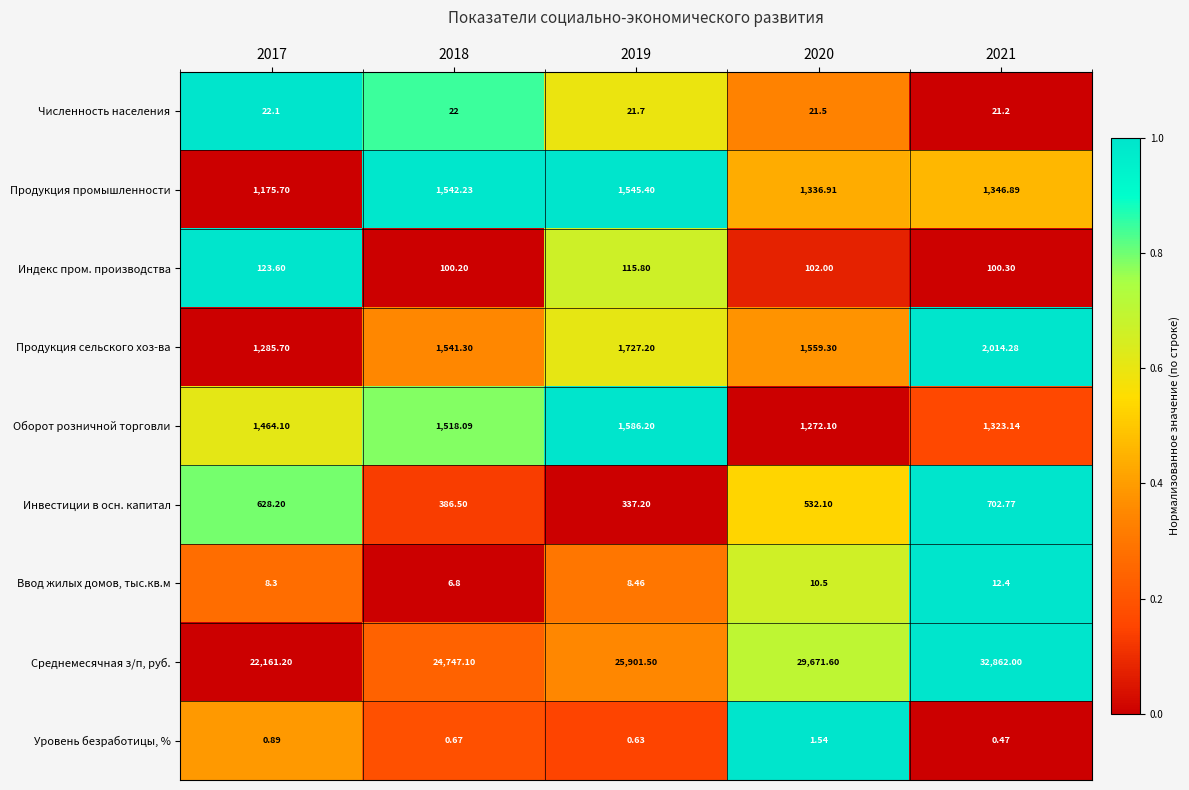

Rank the series by their maximum value, from highest to lowest.

Среднемесячная з/п, руб., Продукция сельского хоз-ва, Оборот розничной торговли, Продукция промышленности, Инвестиции в осн. капитал, Индекс пром. производства, Численность населения, Ввод жилых домов, тыс.кв.м, Уровень безработицы, %